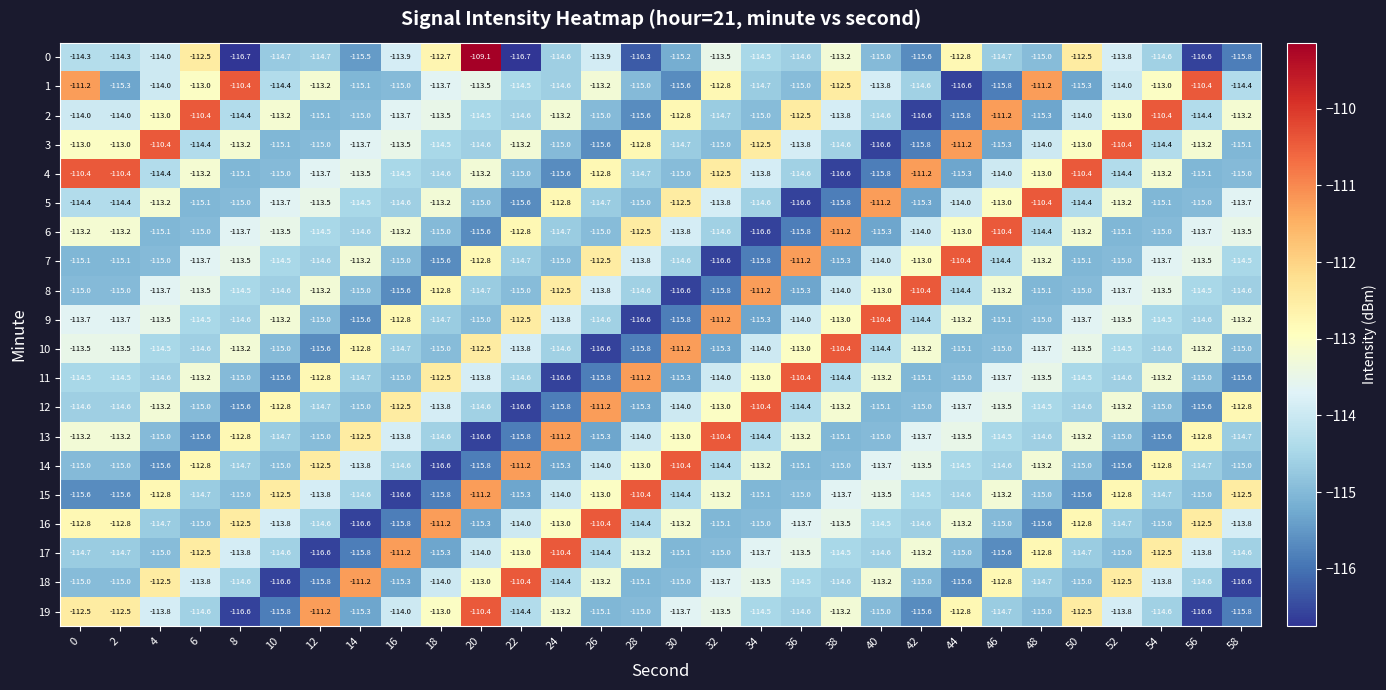

Between 10 and 46, which series saw the biggest shift?

18